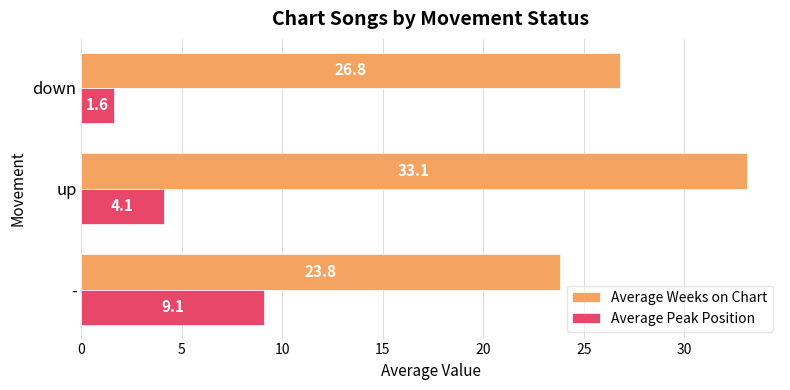

The value of Average Peak Position at down is 1.6. True or false?

True